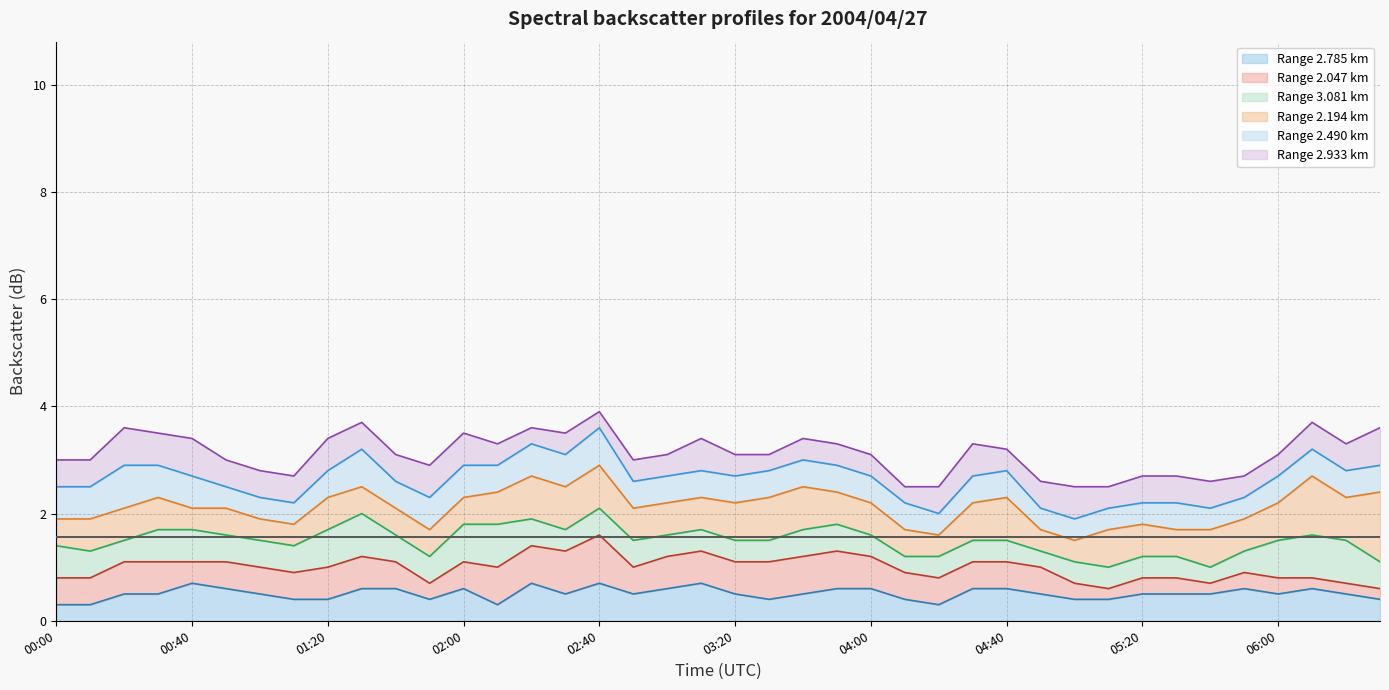

True or false:   2.490 km (line) and   2.785 km (line) intersect in this chart.

False